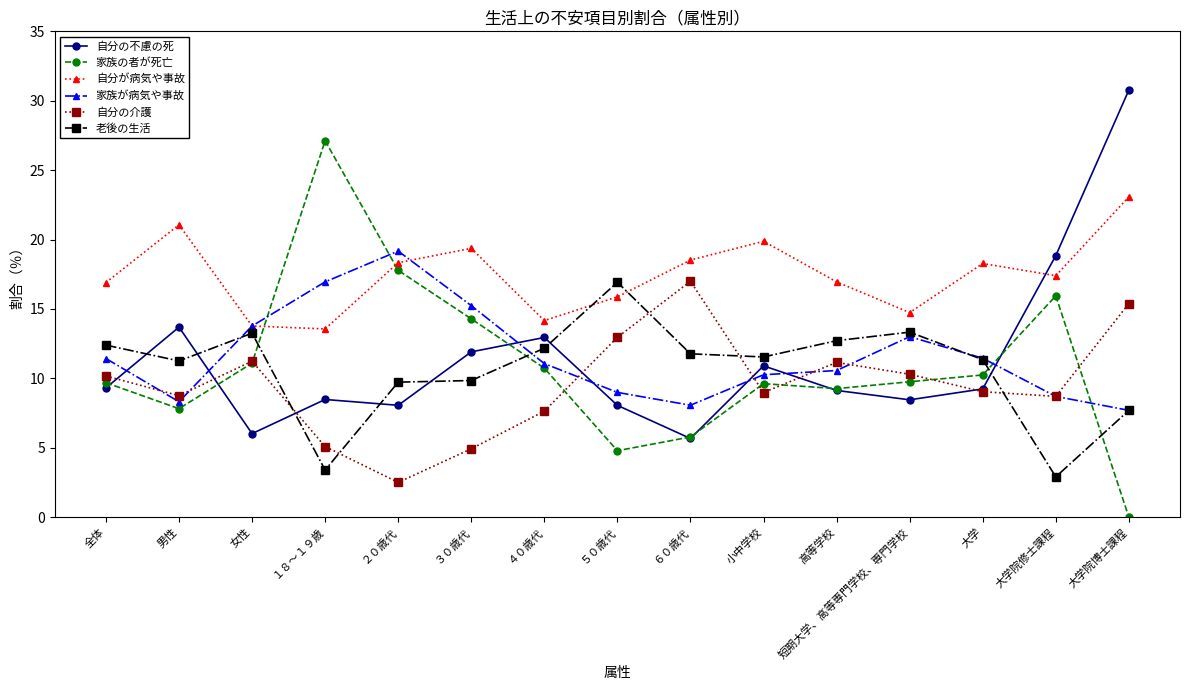

What value does the 家族が病気や事故 series have at ３０歳代?

15.2